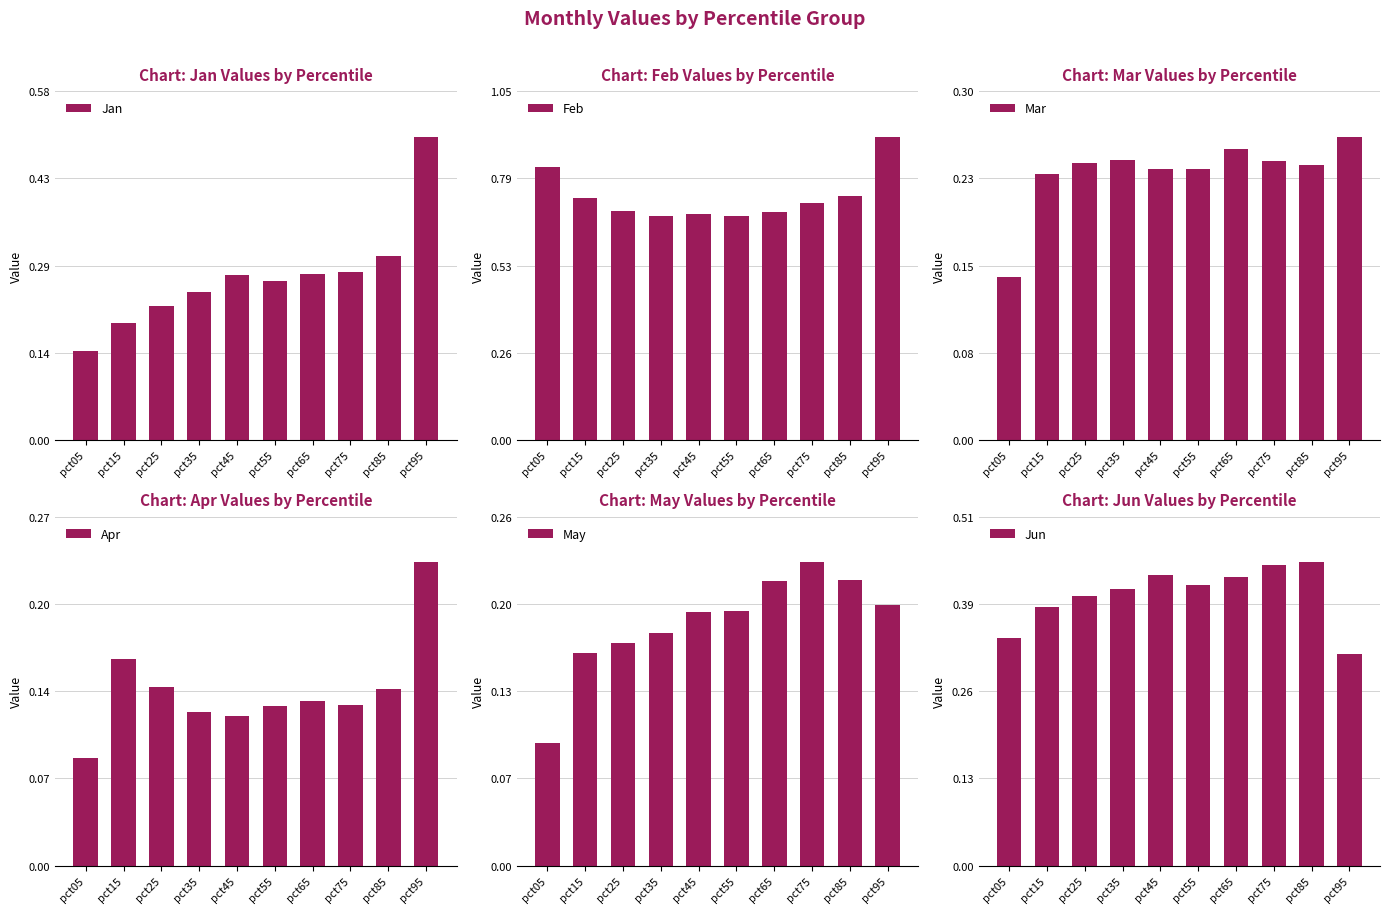

Is it true that Mar equals 0.3 at pct65?

True